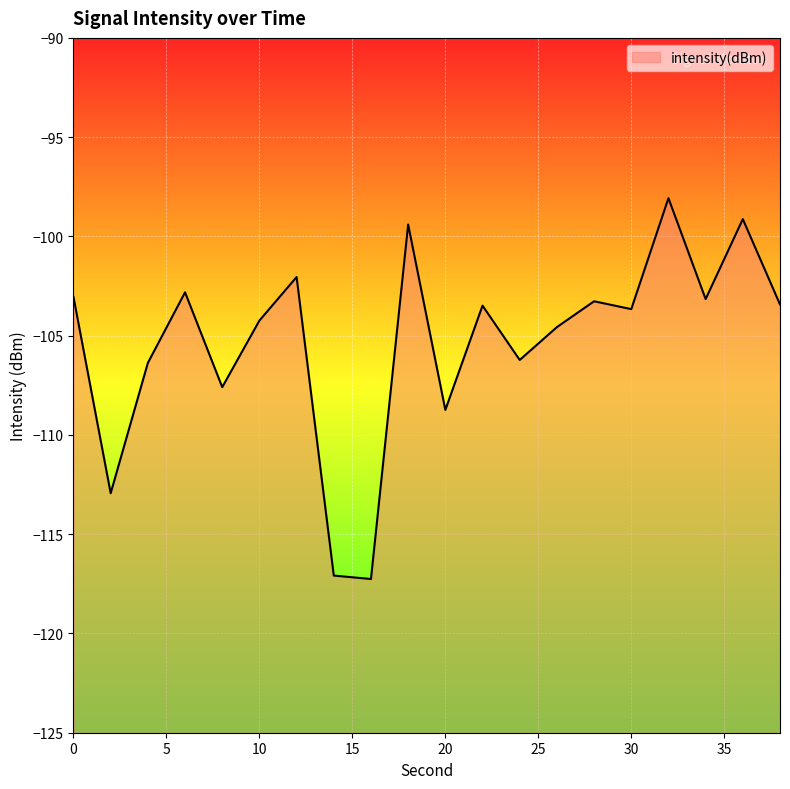

What value does the data have at 4?

-106.4